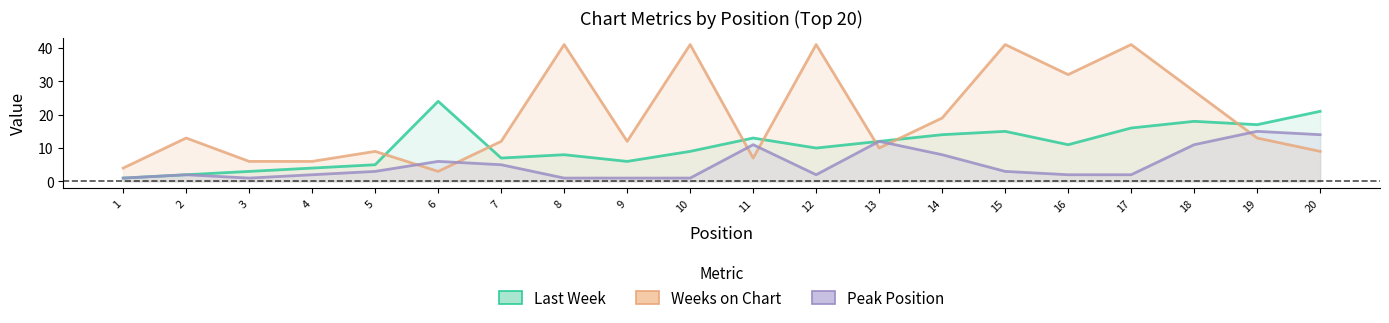

True or false: Weeks on Chart has a value of 3 at 7.

False